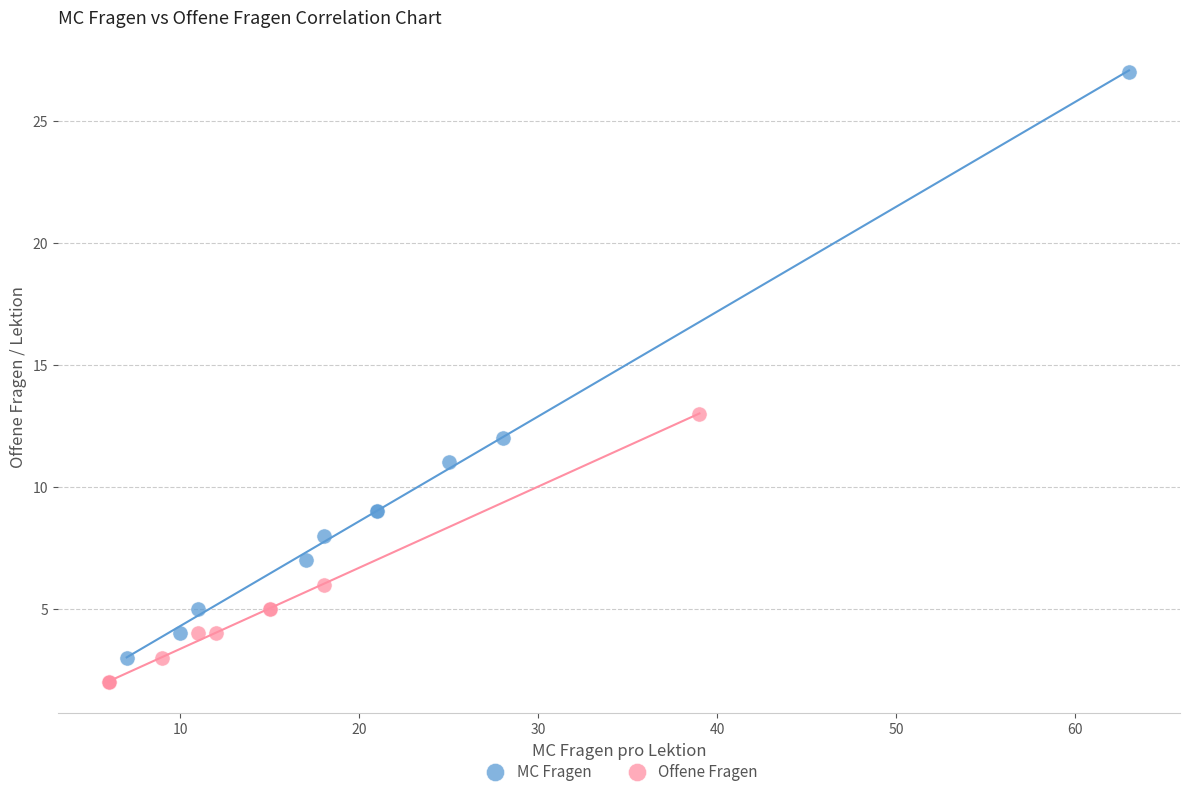

Which series contains the highest Y value?

MC Fragen